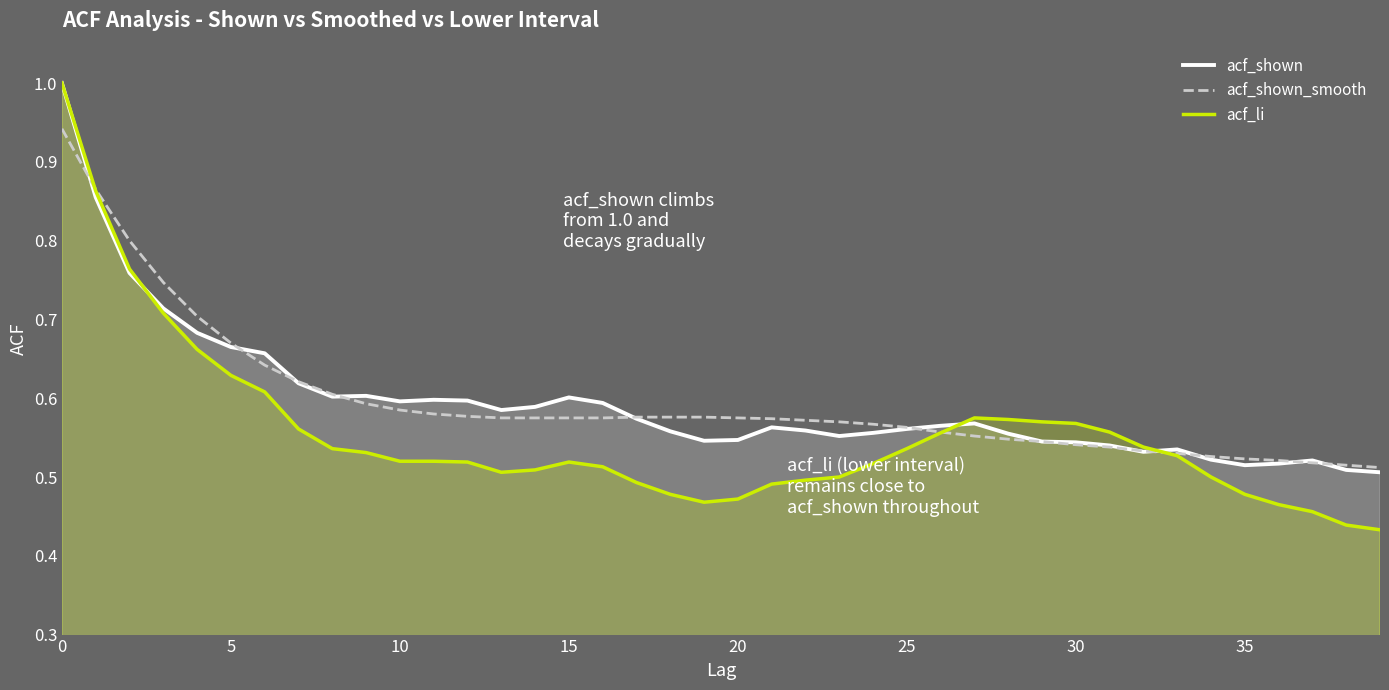

Is the value of acf_li at 30 greater than the value of acf_shown_smooth at 10?

No